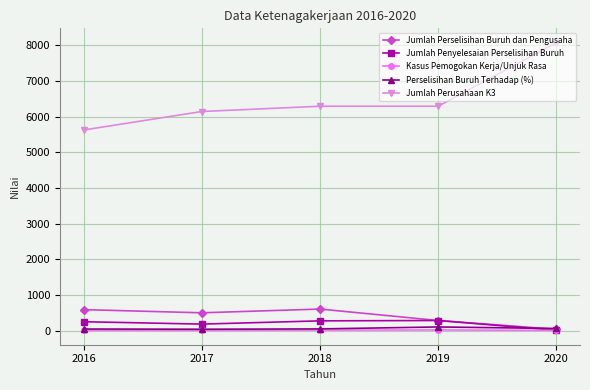

How many values in the Jumlah Perusahaan K3 series are below 6292?

2